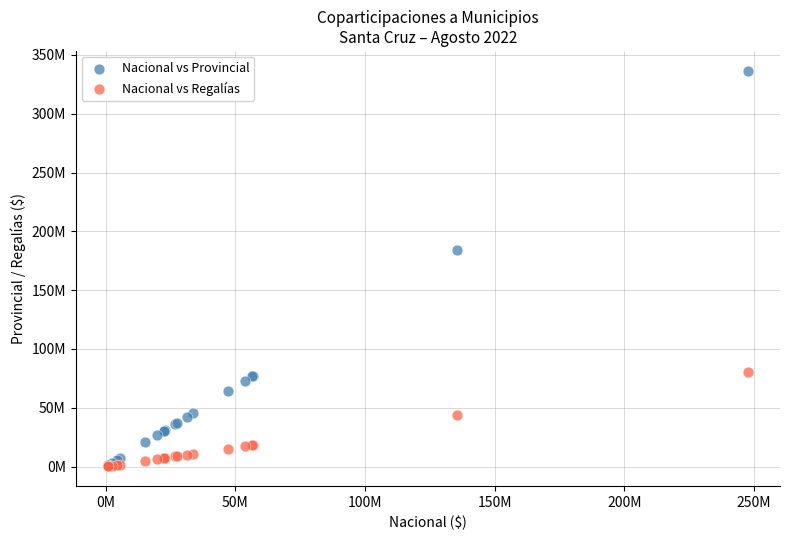

What are all the series names shown in the legend?

Nacional vs Provincial, Nacional vs Regalías